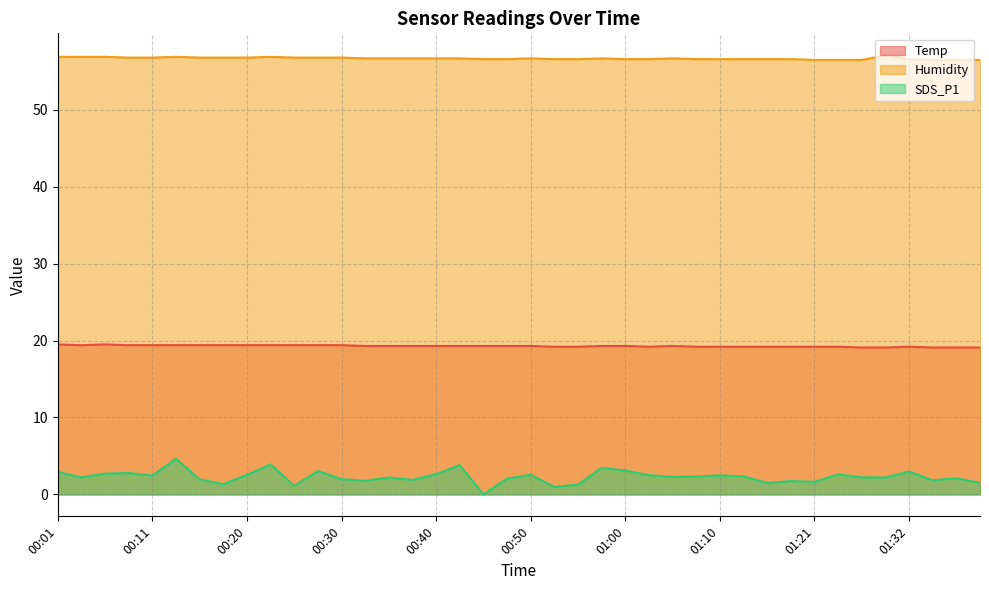

Rank the series at 01:23 from lowest to highest value.

SDS_P1, Temp, Humidity